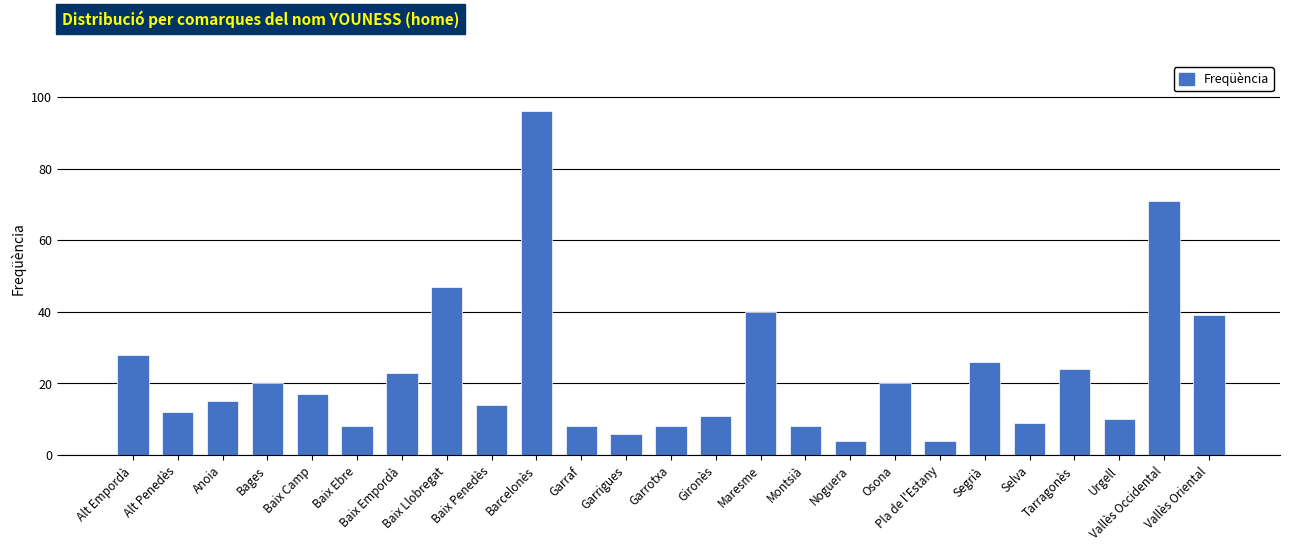

What is the difference between the maximum and minimum values?

92